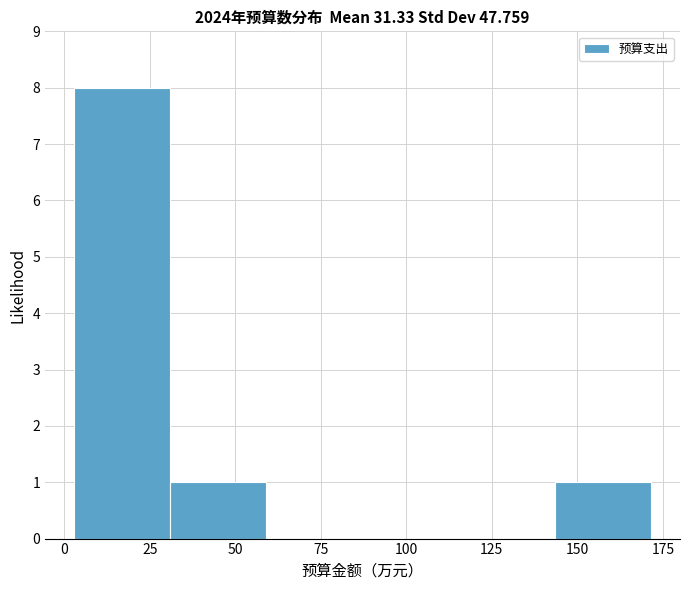

Which range on the x-axis has the tallest bar?

5 to 30